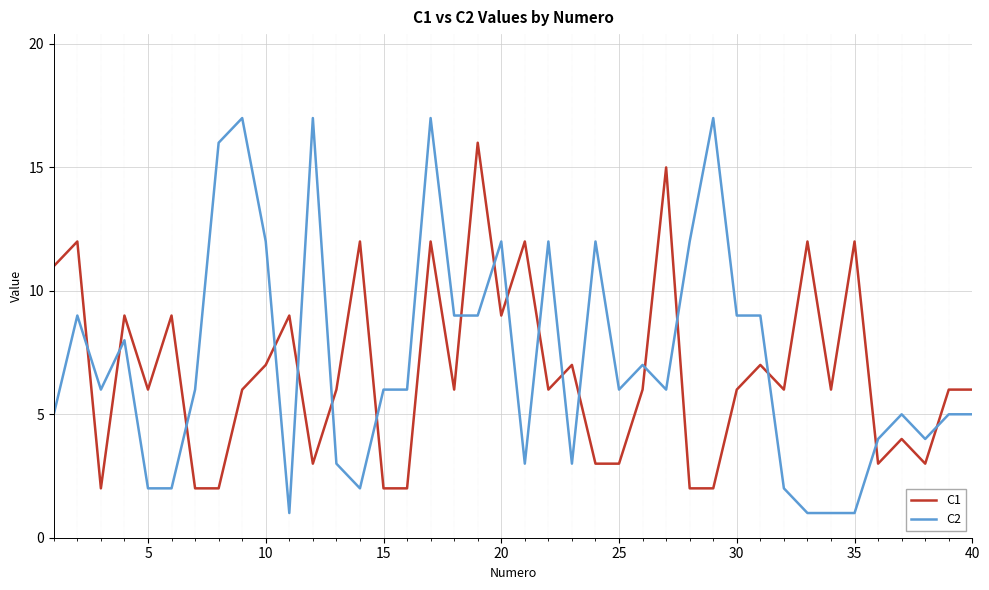

After their last crossing, which series has the higher values: C1 or C2?

C1